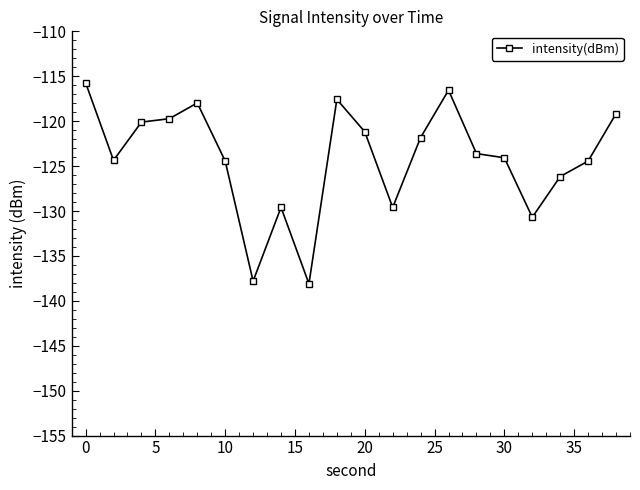

What is the difference between the maximum and minimum values?

22.4